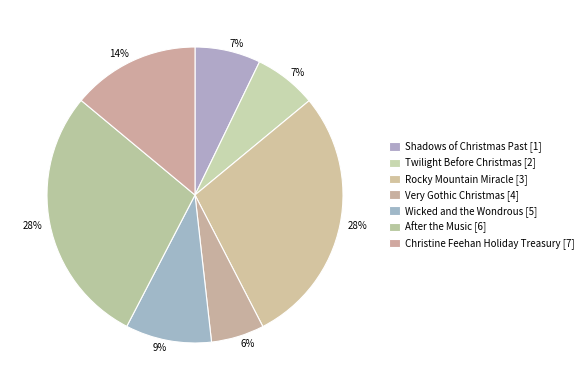

What is the change in value from Wicked and the Wondrous to Christine Feehan Holiday Treasury?

+13394357